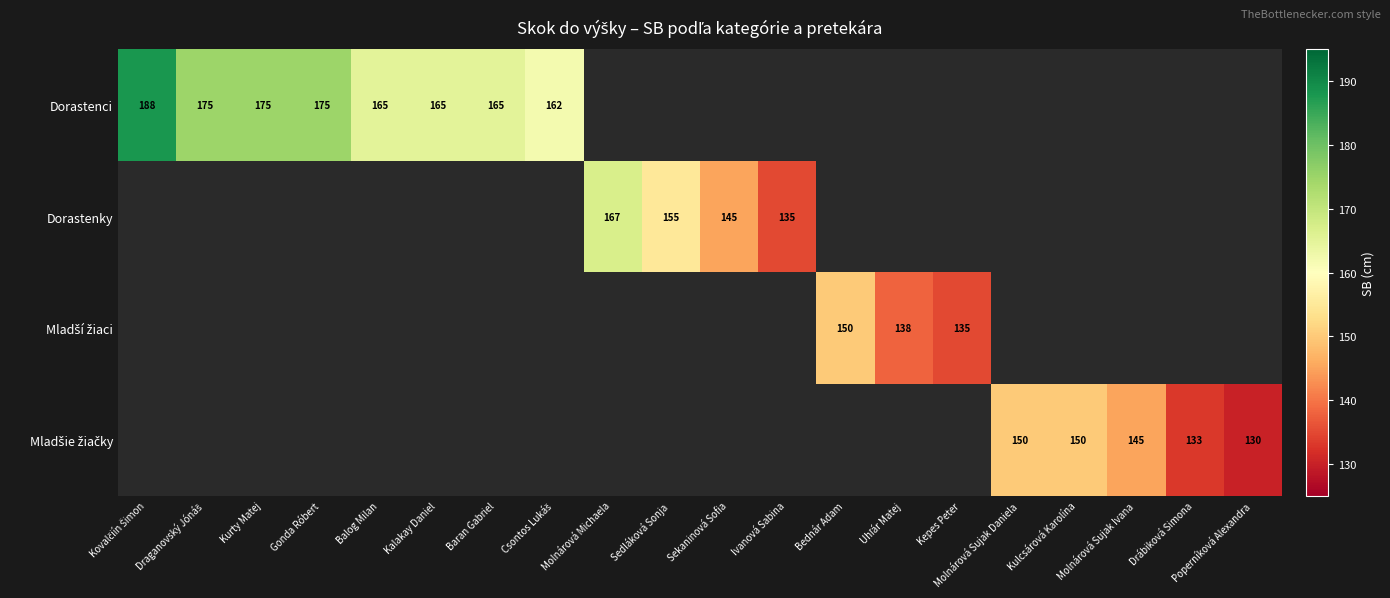

The Dorastenci series shows 266 at Kalakay Daniel. True or false?

False